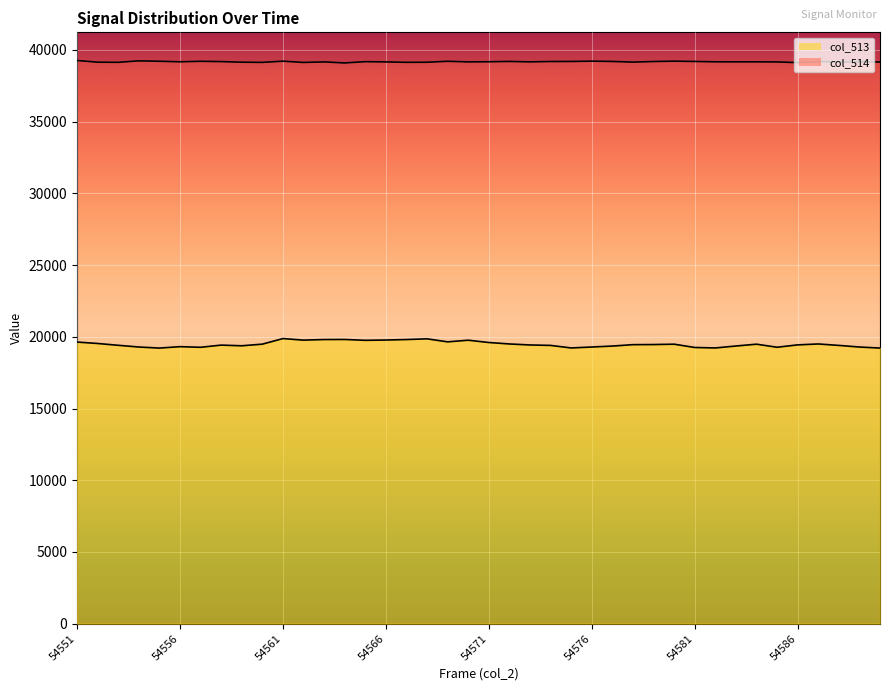

Between 14 and 36, which series saw the biggest shift?

col_513 line